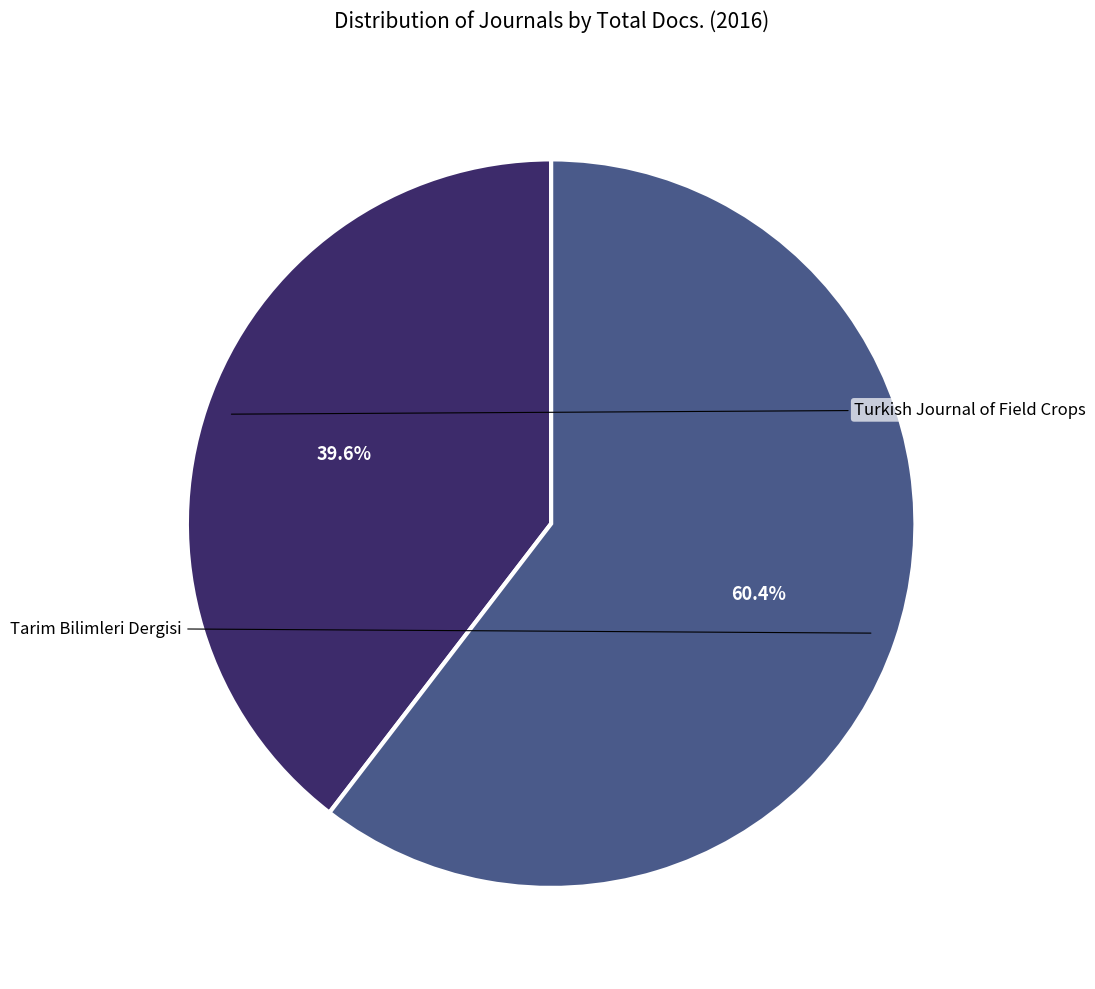

Is there a majority slice in this chart?

Yes